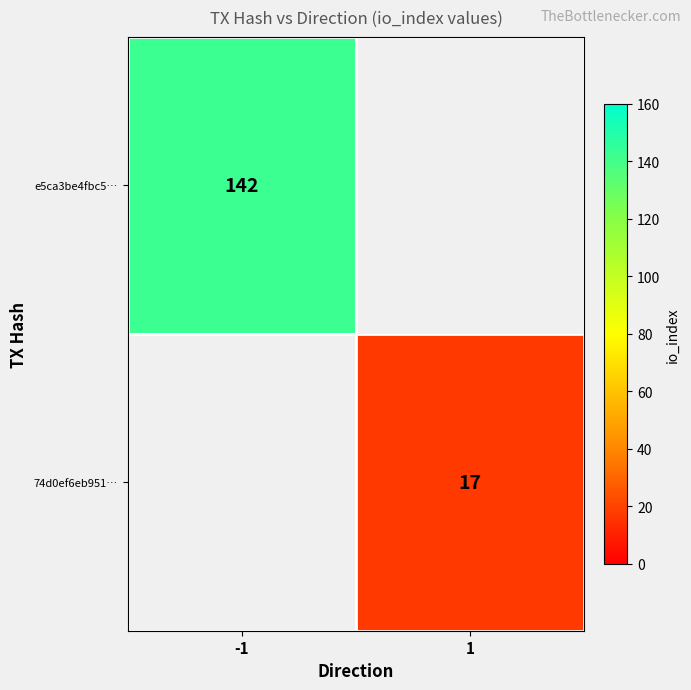

The value of 74d0ef6eb951… at 1 is 17. True or false?

True